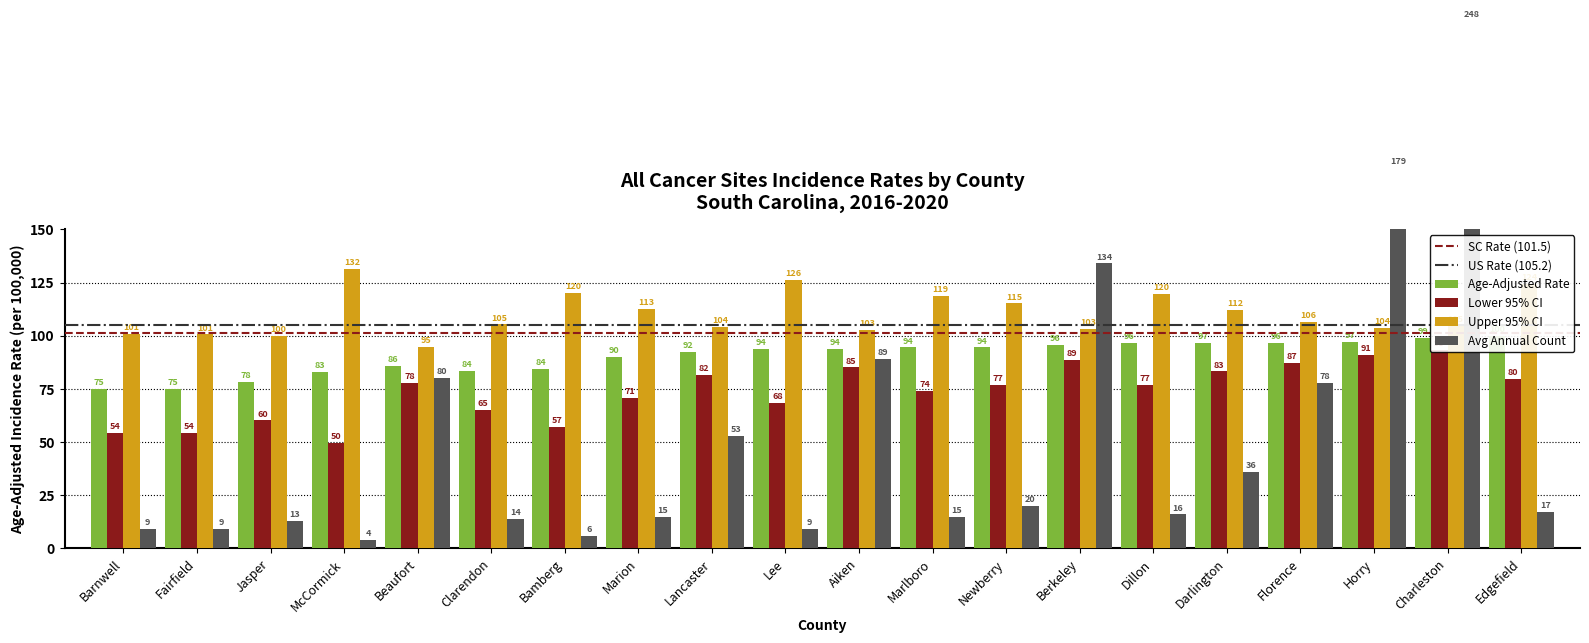

Are the bars horizontal?

No